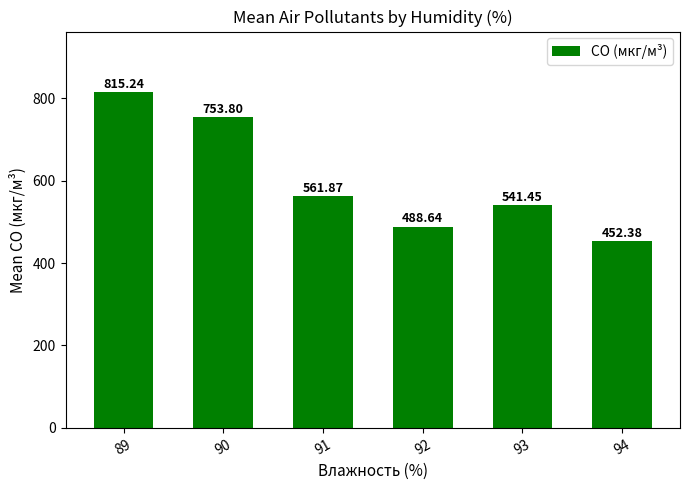

Reading right to left, what are all the values shown in this chart?

452.4	541.5	488.6	561.9	753.8	815.2